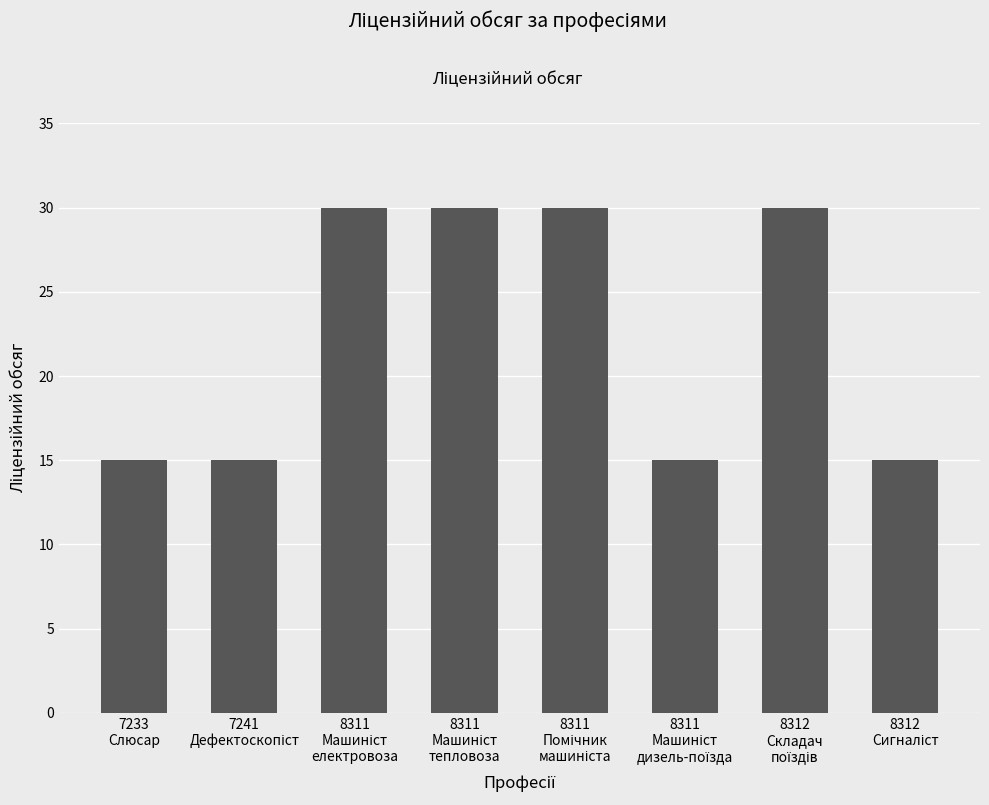

What is the sum of all values?

180